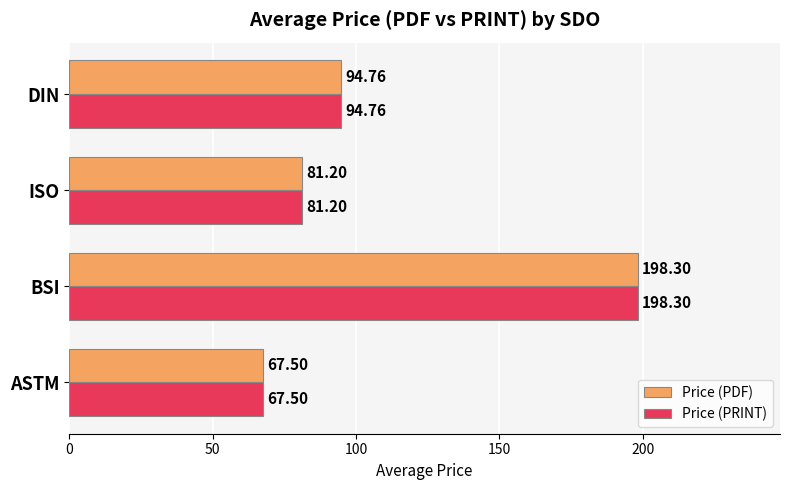

What is the difference between the second highest and second lowest values in the Price (PRINT) series?

13.6